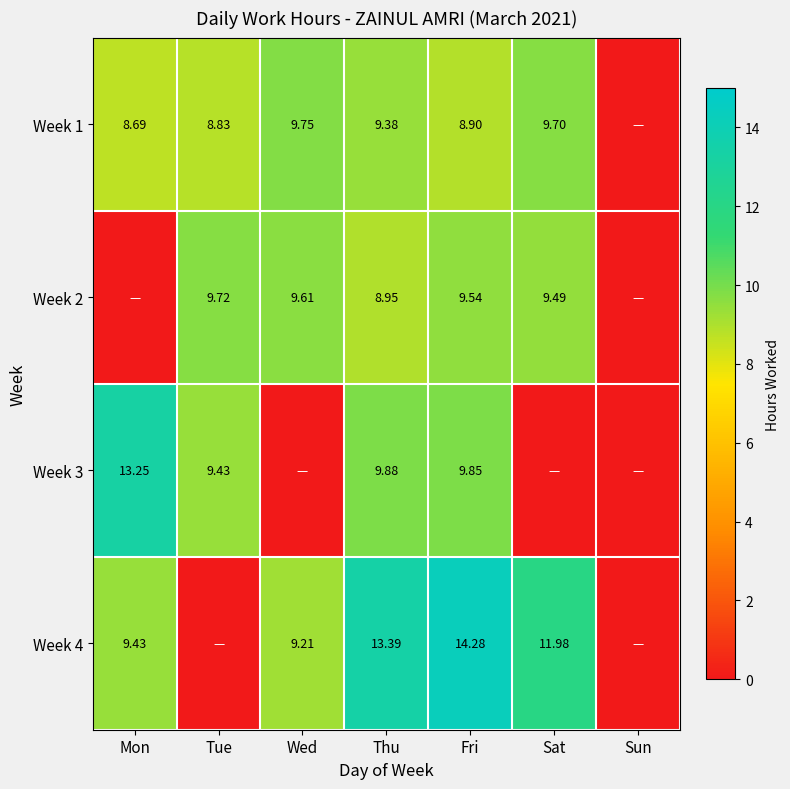

The Week 1 series shows 9.7 at Sat. True or false?

True